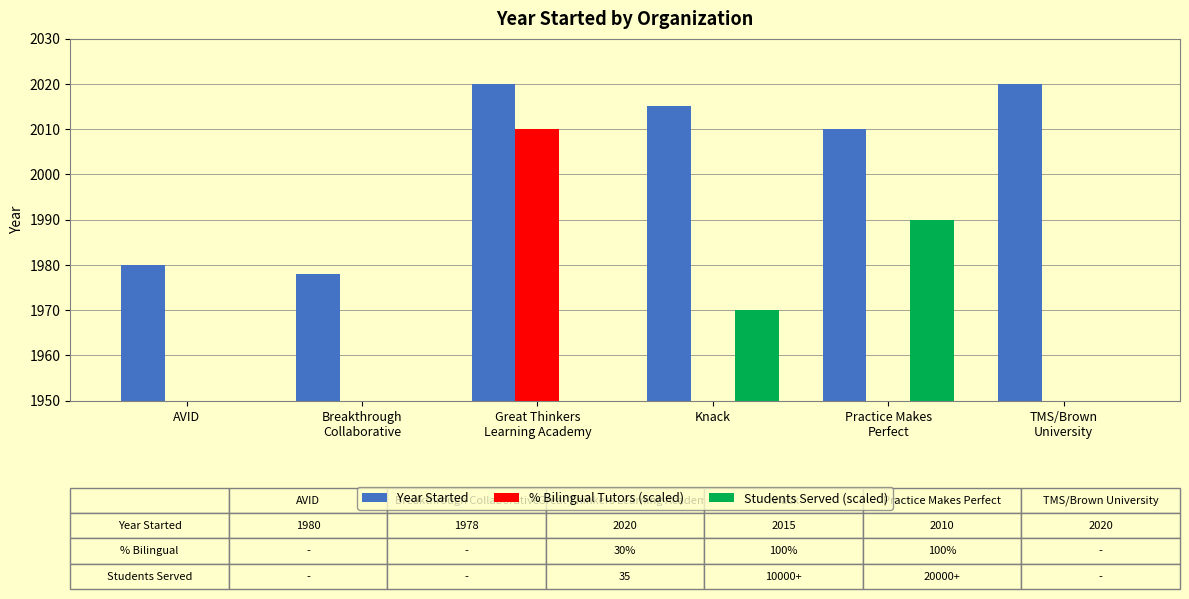

How many data points in Year Started are less than 2015?

3